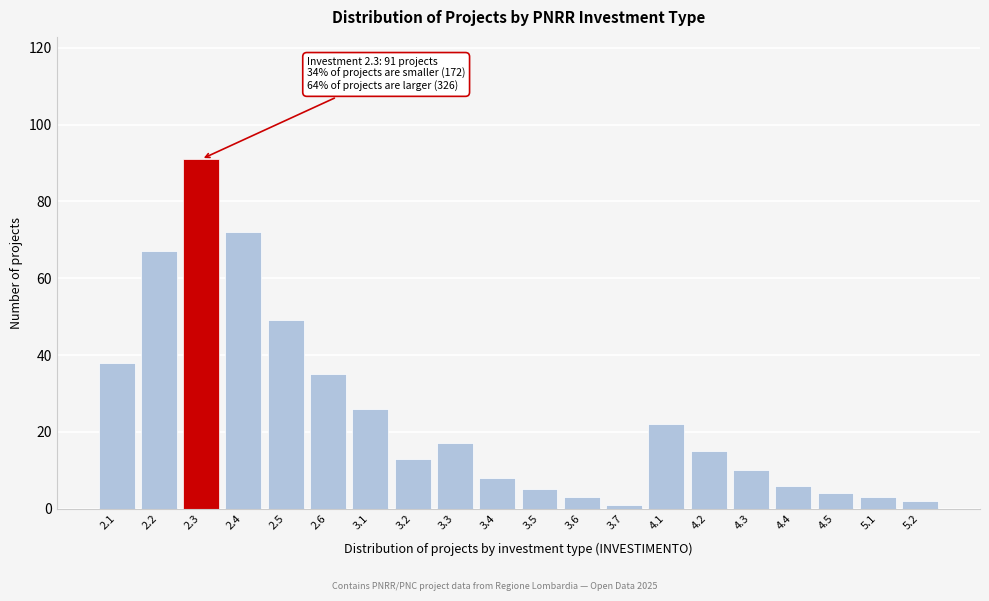

Reading left to right, what are all the values shown in this chart?

2.1=38	2.2=67	2.3=91	2.4=72	2.5=49	2.6=35	3.1=26	3.2=13	3.3=17	3.4=8	3.5=5	3.6=3	3.7=1	4.1=22	4.2=15	4.3=10	4.4=6	4.5=4	5.1=3	5.2=2